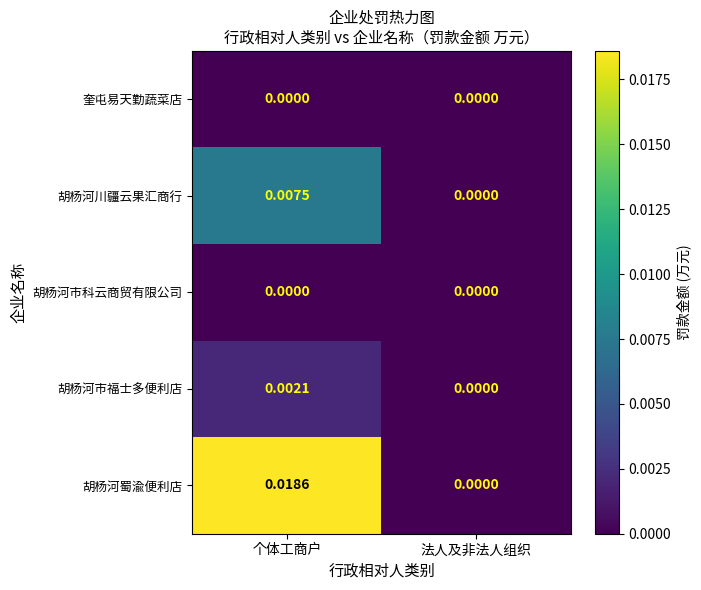

Which series has the largest total across all categories?

胡杨河蜀渝便利店